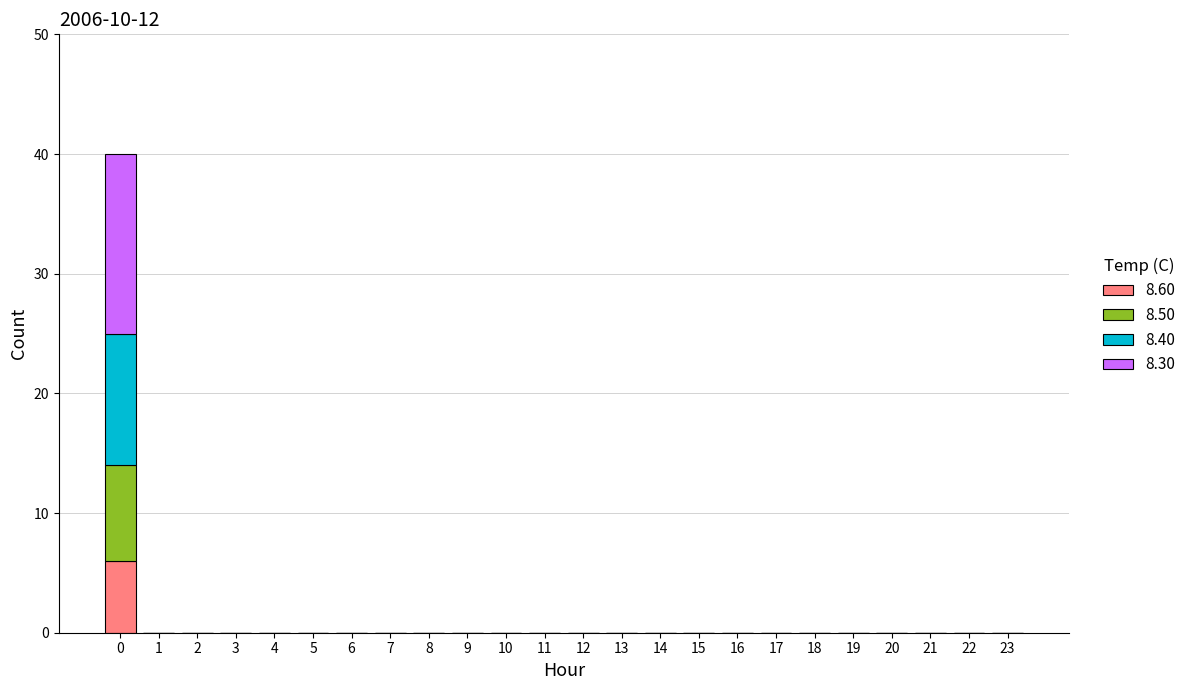

The value of 8.60 at 15 is -4. True or false?

False